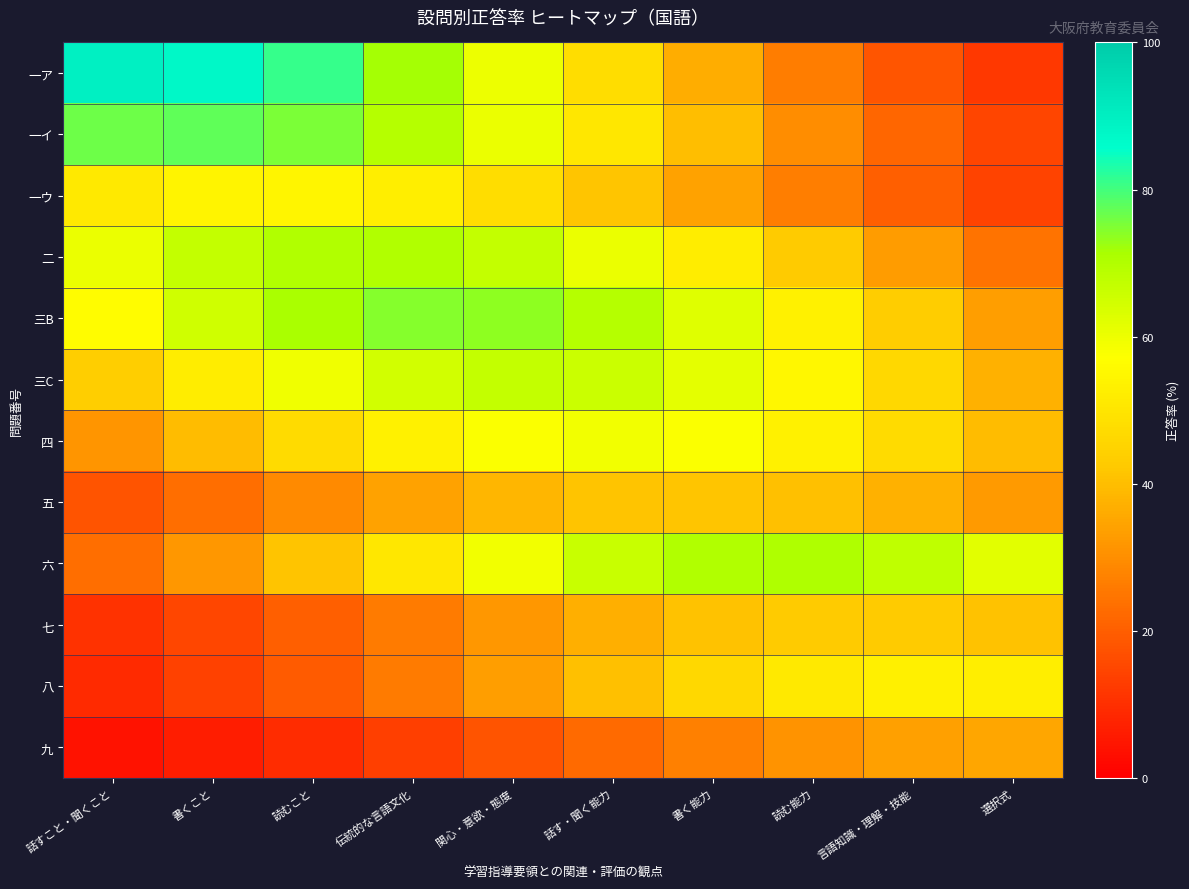

List the series in order of their peak value, lowest first.

九, 五, 七, 八, 一ウ, 四, 三C, 二, 六, 三B, 一イ, 一ア